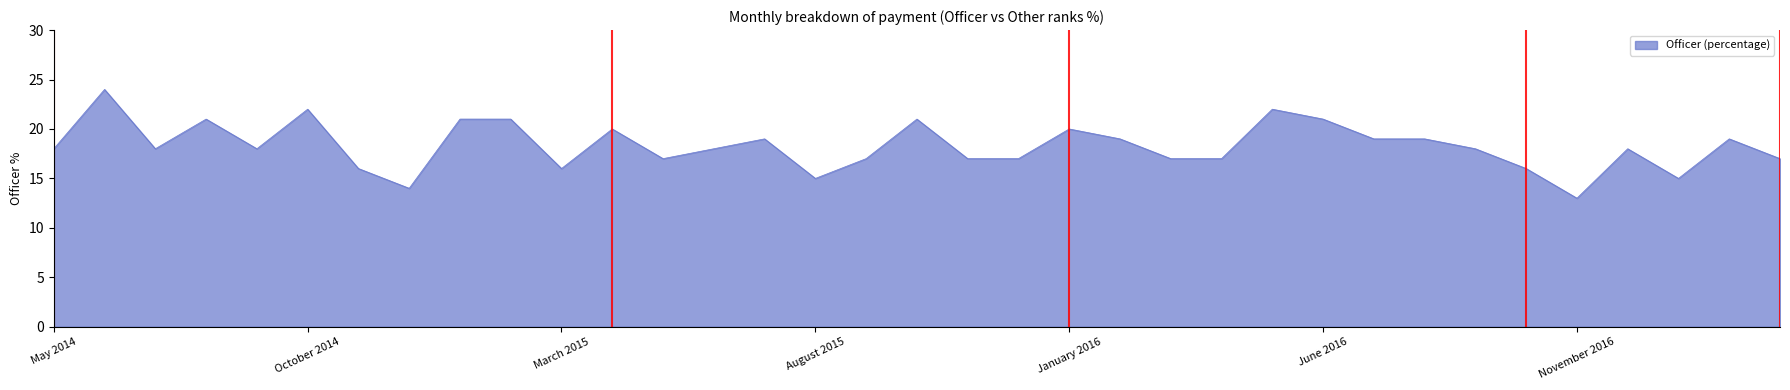

What is the minimum value shown in the chart?

13